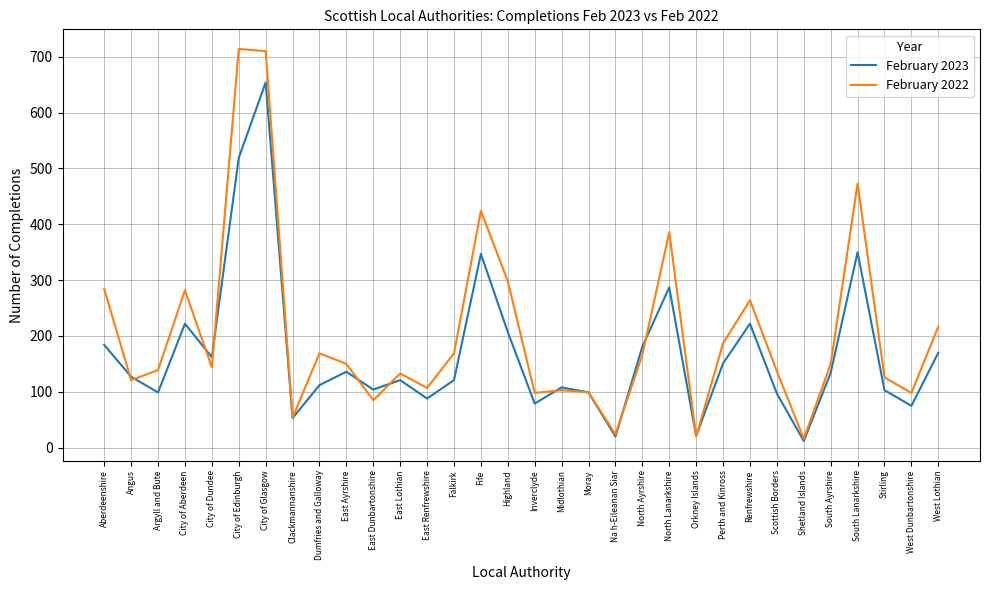

True or false: February 2022 has a value of 165 at West Dunbartonshire.

False